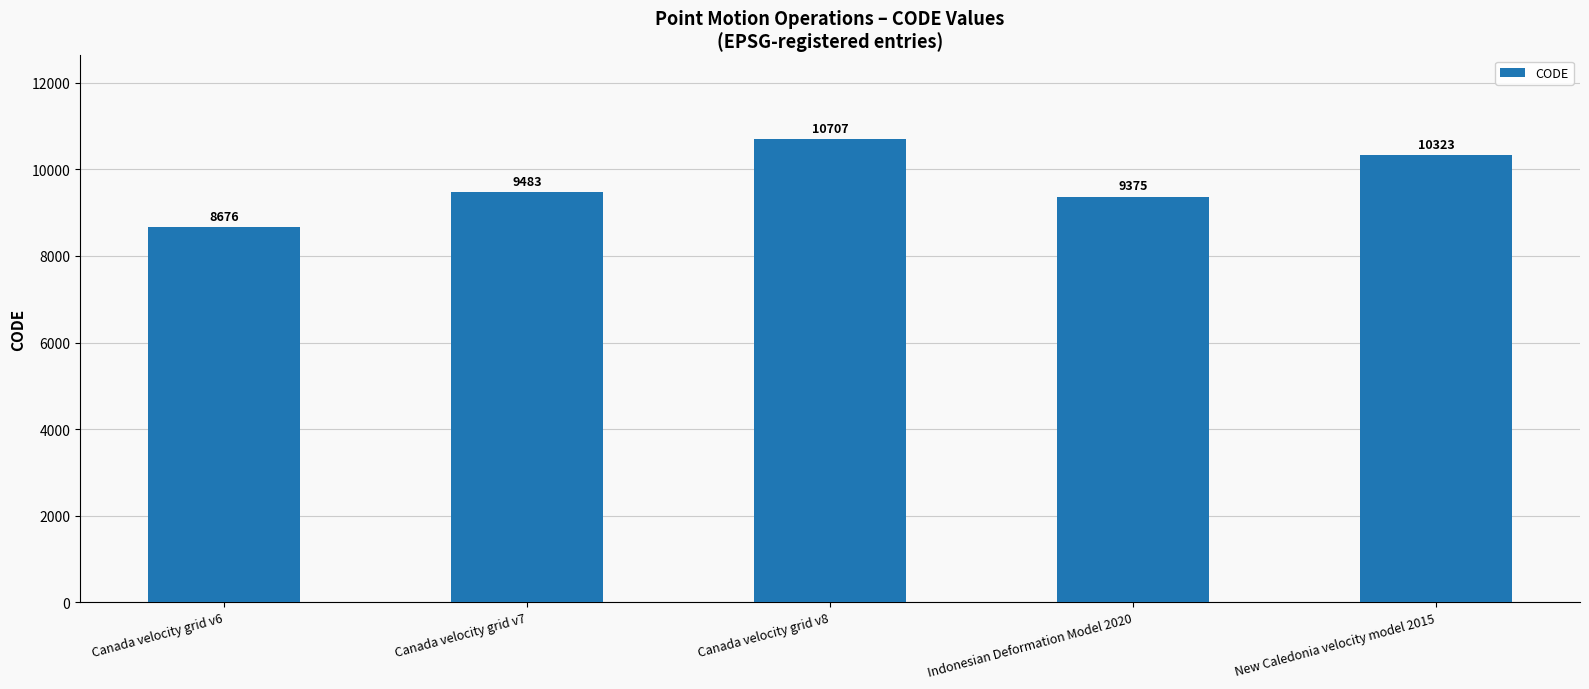

List the labels in order of value, smallest first.

Canada velocity grid v6, Indonesian Deformation Model 2020, Canada velocity grid v7, New Caledonia velocity model 2015, Canada velocity grid v8